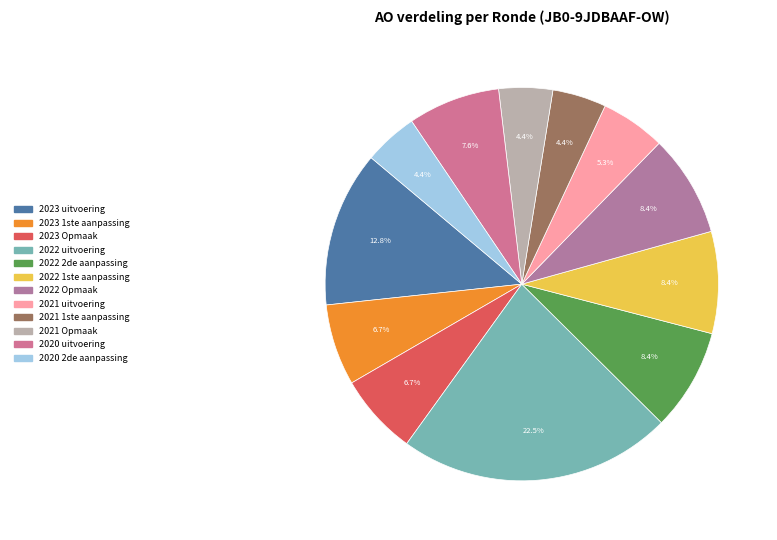

To the nearest percent, what percentage of the pie is 2022 Opmaak?

8%